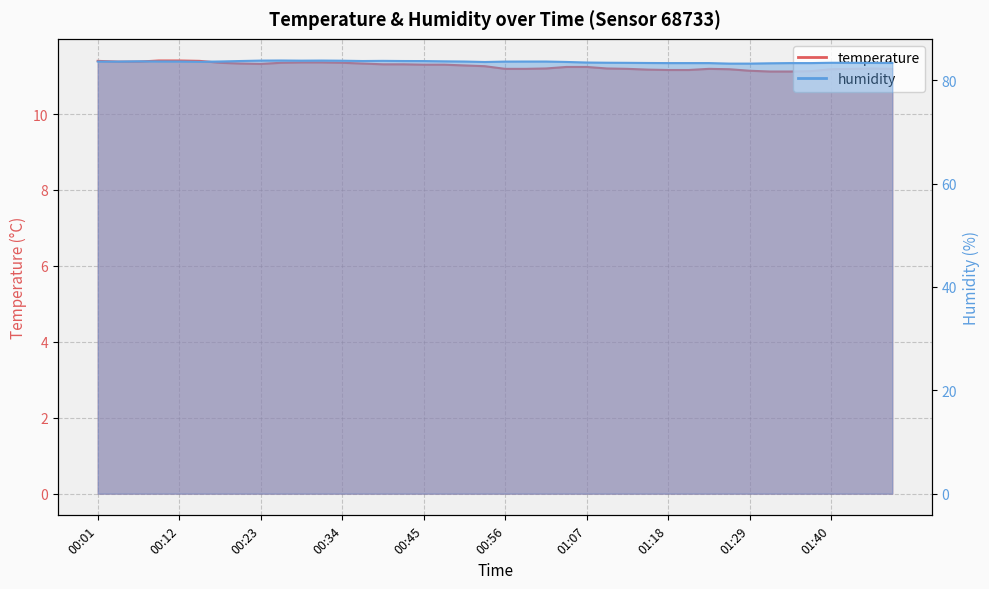

At which category does temperature reach its first local valley?

00:23